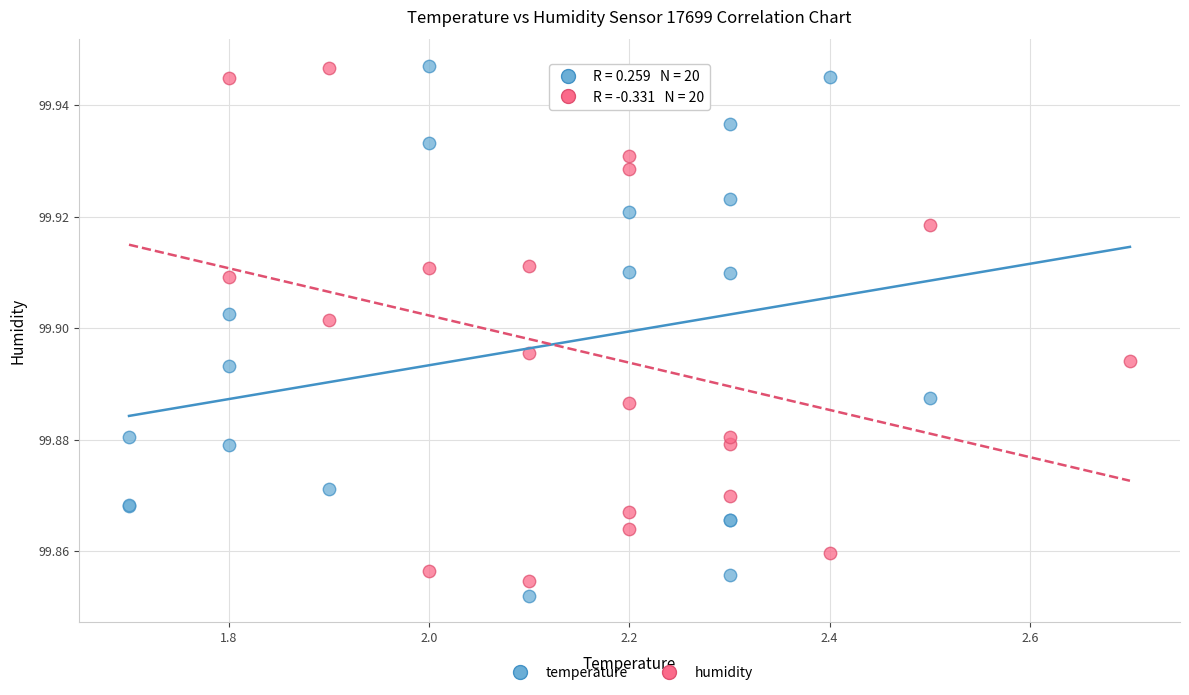

What are all the series names shown in the legend?

temperature, humidity